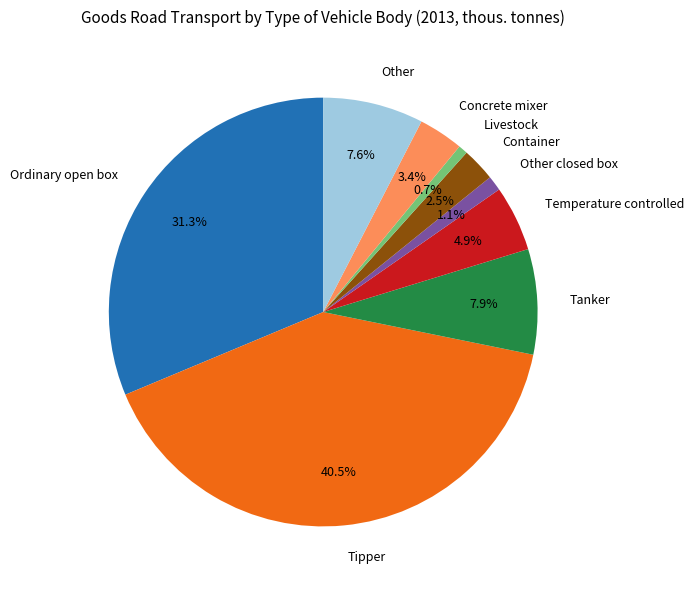

Does any single category account for the majority?

No